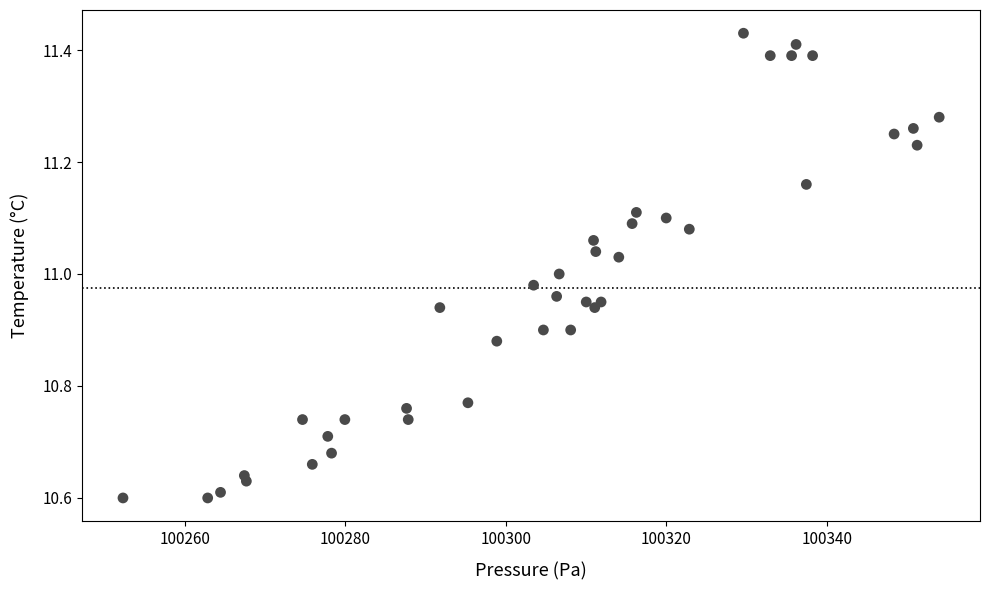

What is the range of Y values (max minus min)?

0.8